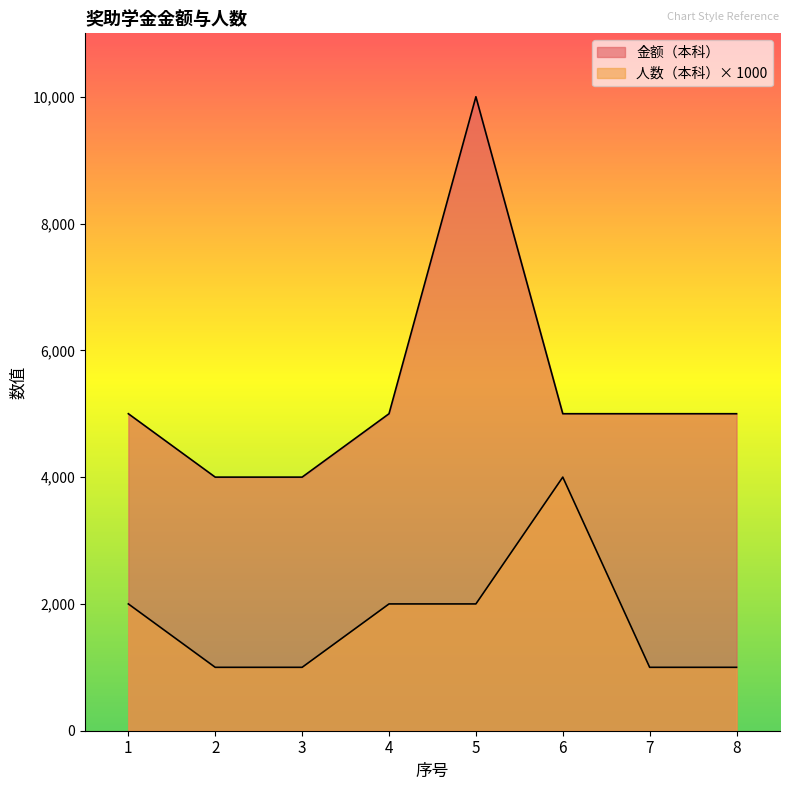

List the labels in order of 金额（本科） value, smallest first.

2, 3, 1, 4, 6, 7, 8, 5